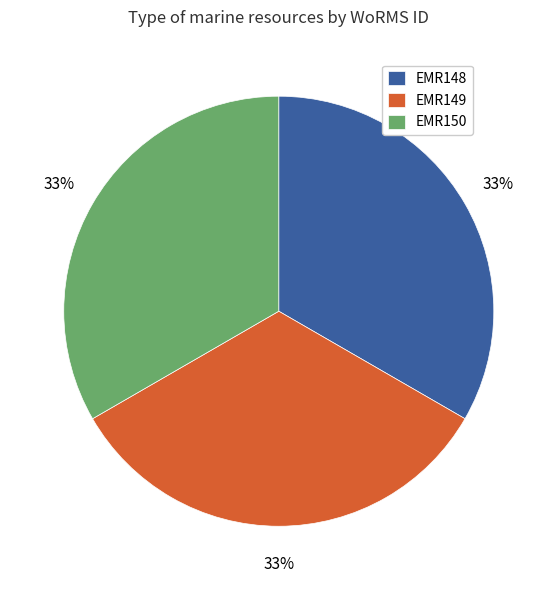

Is EMR149 the majority of the pie?

No